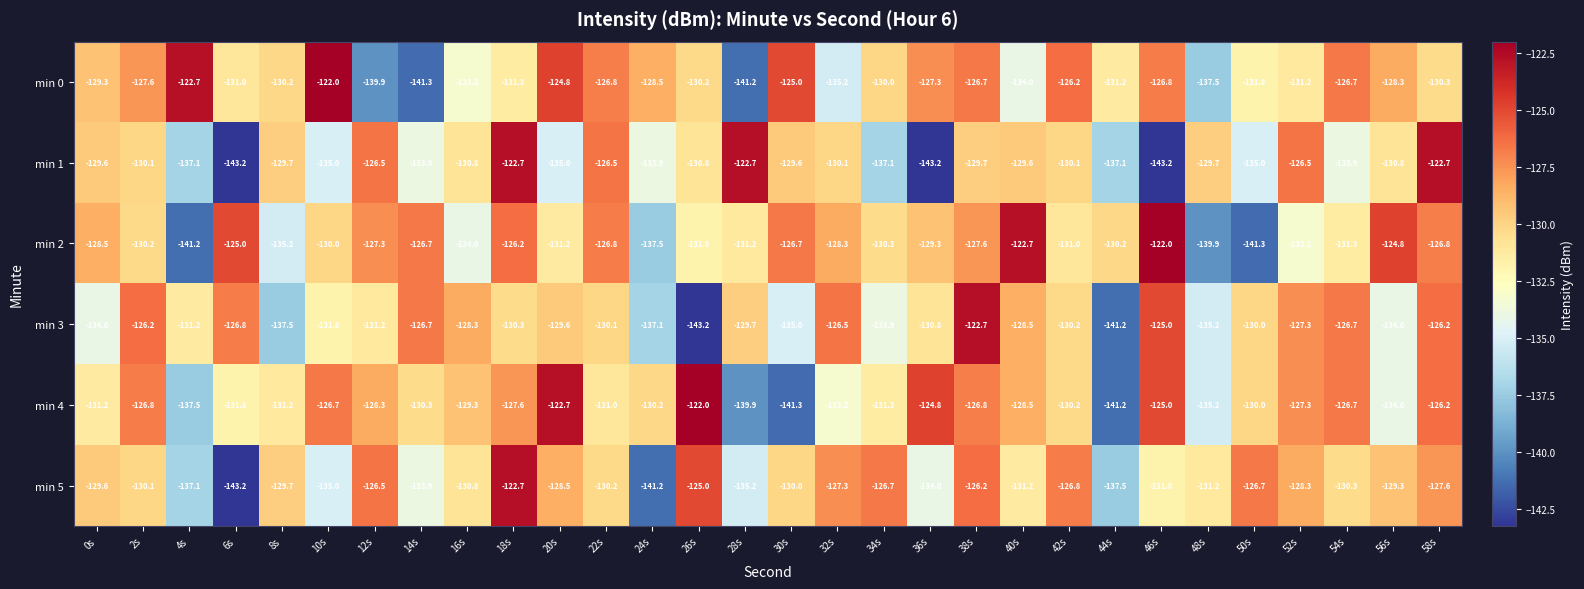

What is the total value across all series at 2s?

-771.0